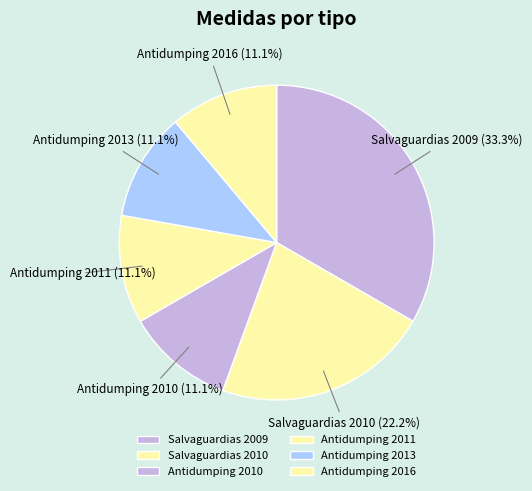

How many segments does this pie chart have?

6